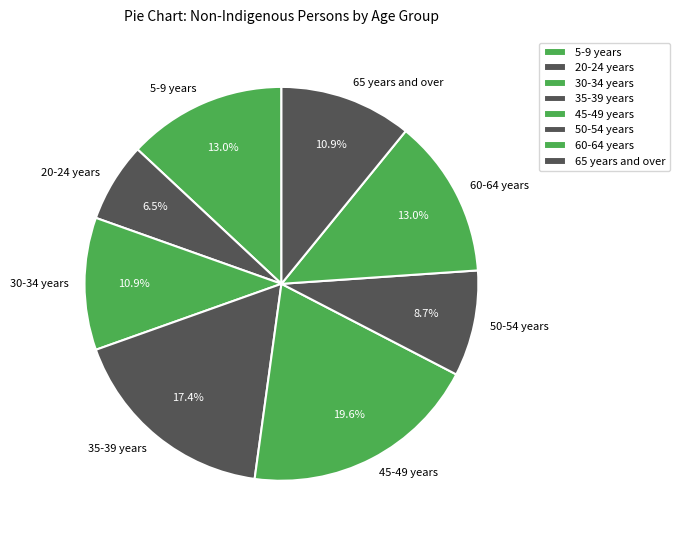

Is there a majority slice in this chart?

No